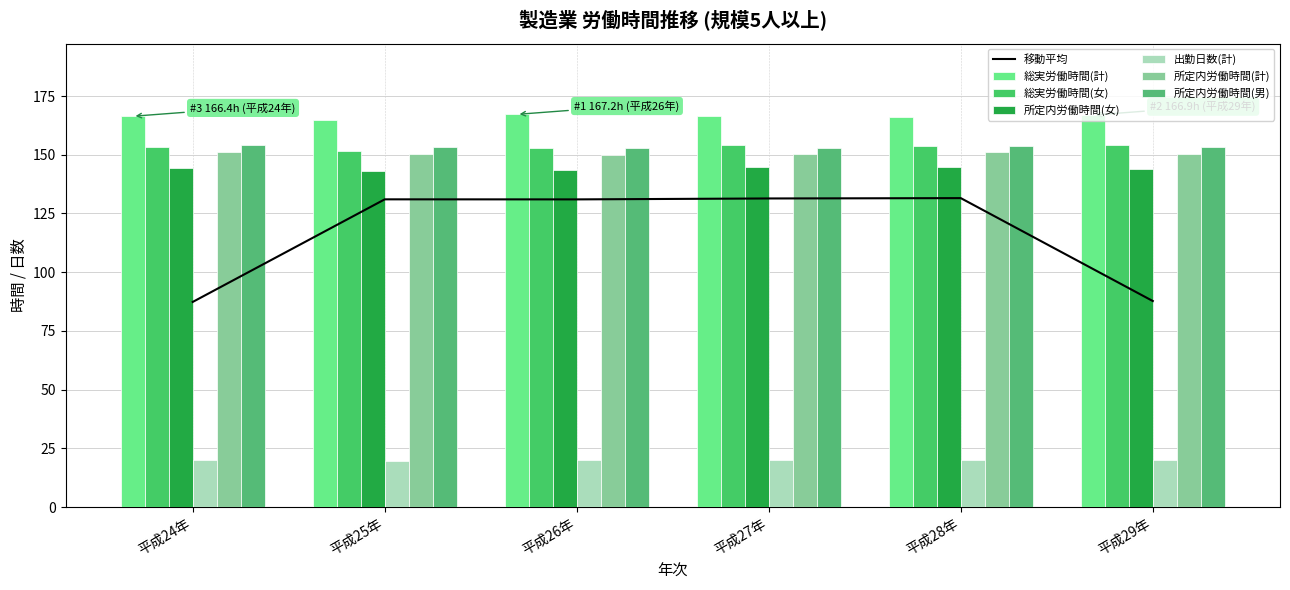

What is the label of the 1st bar from the left?

平成24年